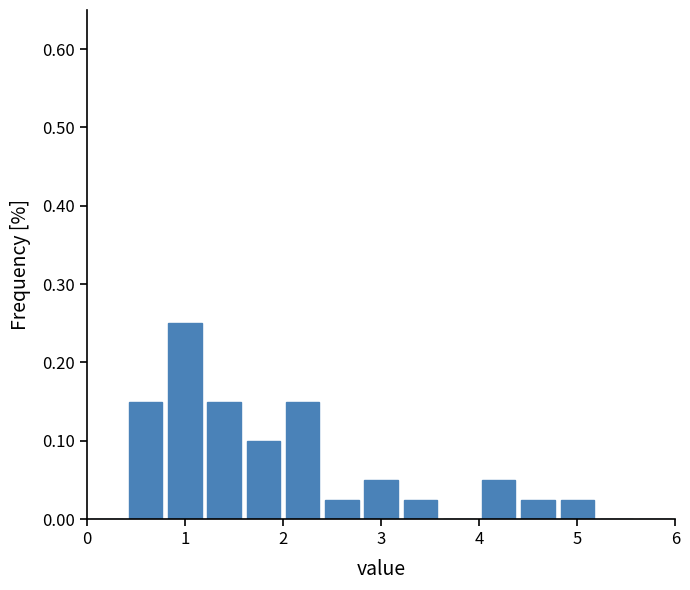

Which range on the x-axis has the tallest bar?

0.8 to 1.2